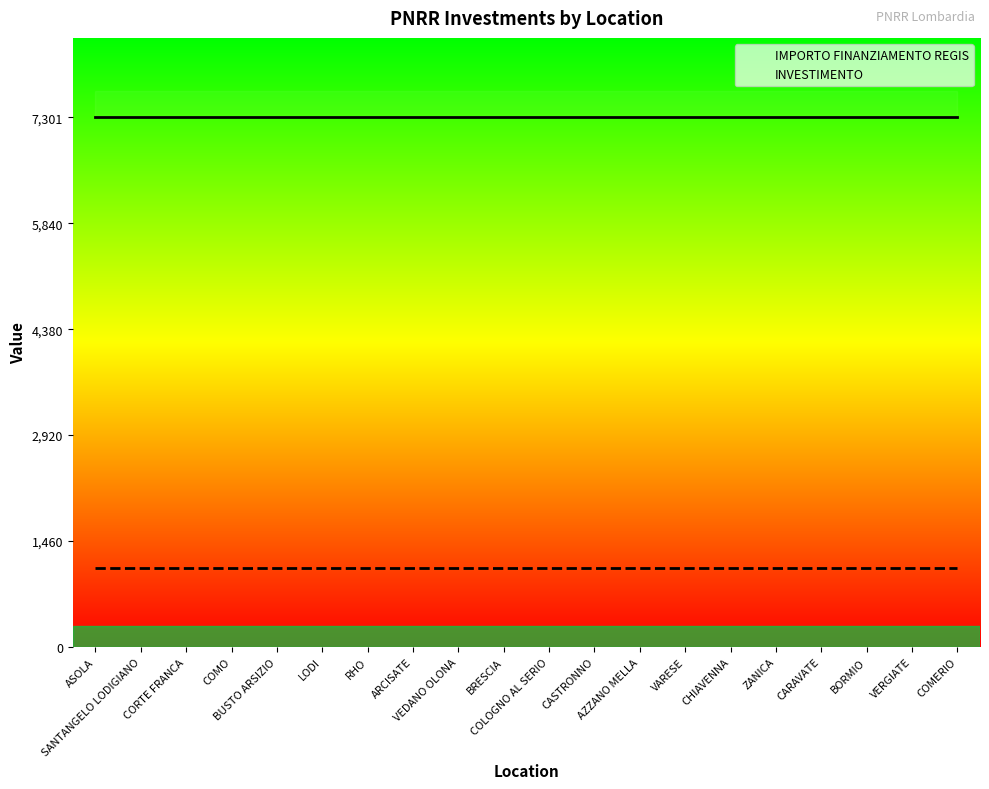

List the series in order of their peak value, highest first.

IMPORTO FINANZIAMENTO REGIS, INVESTIMENTO